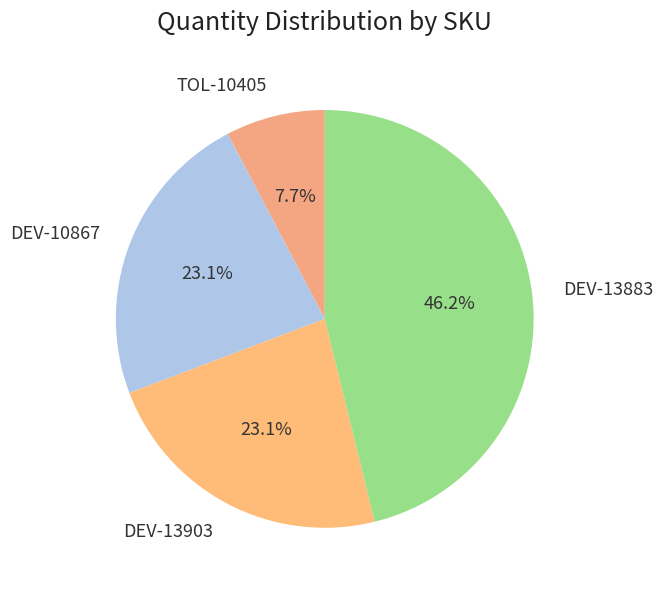

To the nearest percent, what is the combined percentage of DEV-13883 and DEV-13903?

69%